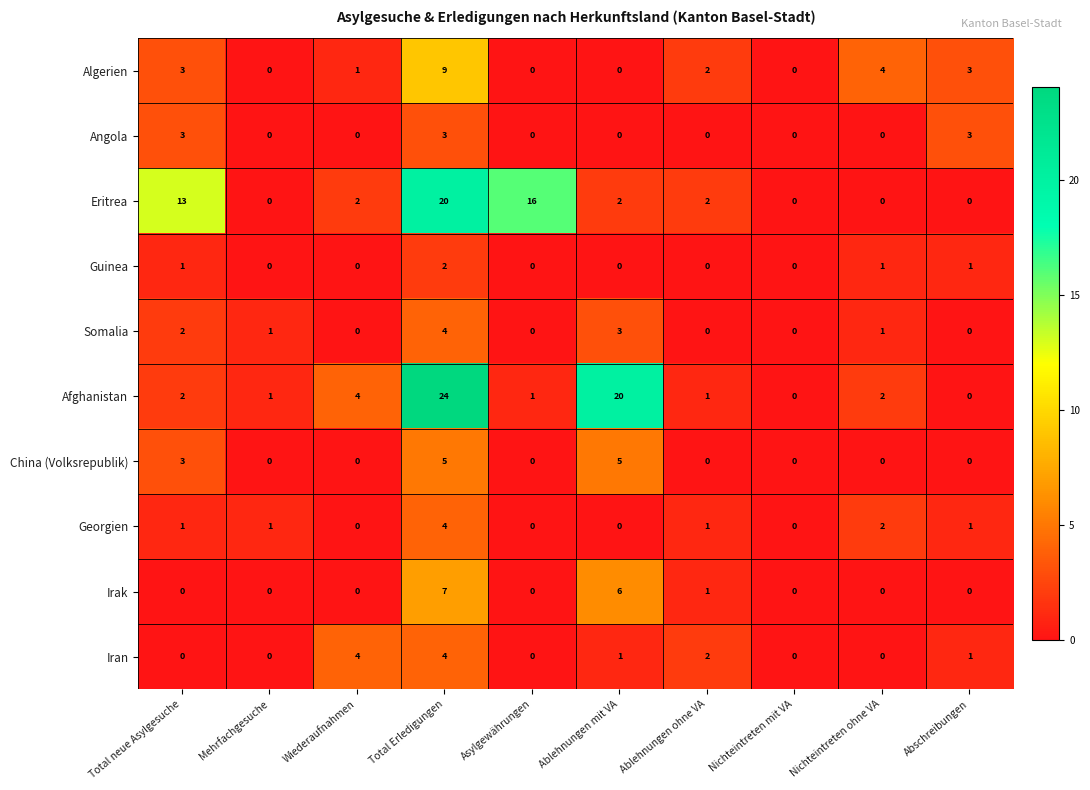

At which category does the chart reach its peak across all series?

Total Erledigungen